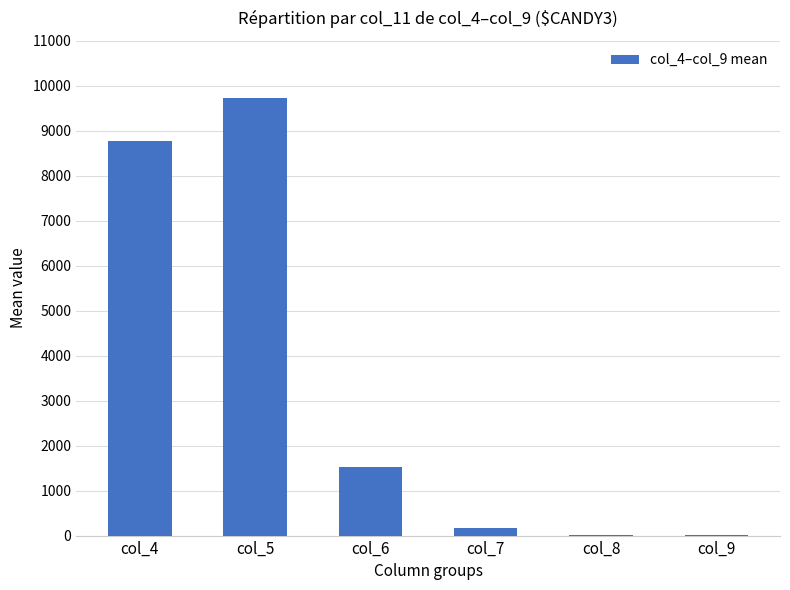

What is the sum of all values?

20217